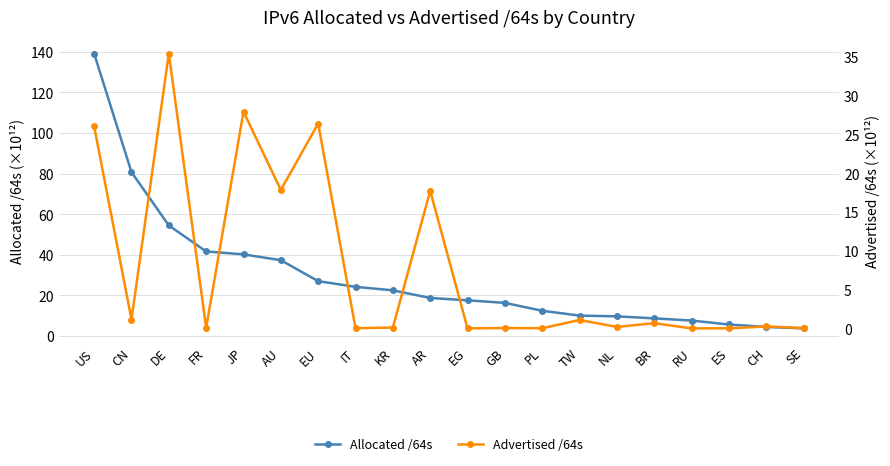

The Allocated /64s series shows 139.0 at US. True or false?

True